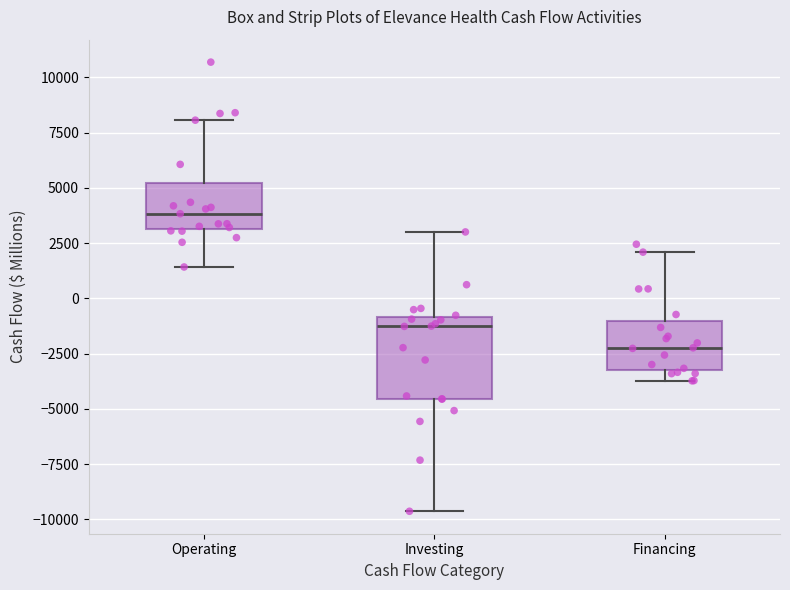

Where is the lower edge of the box for Operating on the y-axis? The values are not printed on the chart, so give them approximately, as read against the axis.

3000